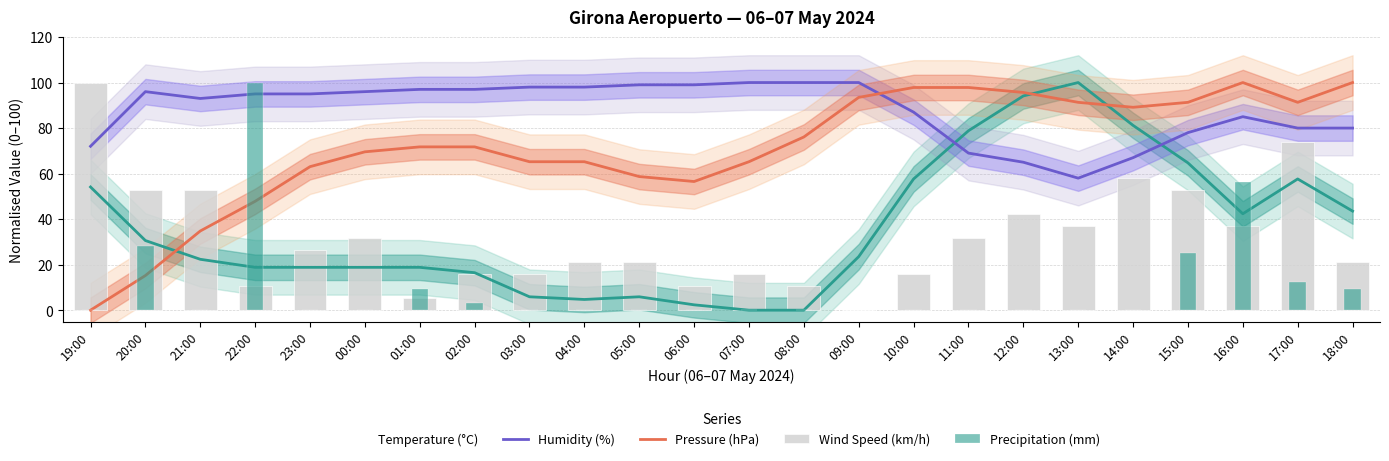

Is it true that Wind Speed (km/h) equals 176.7 at 19:00?

False